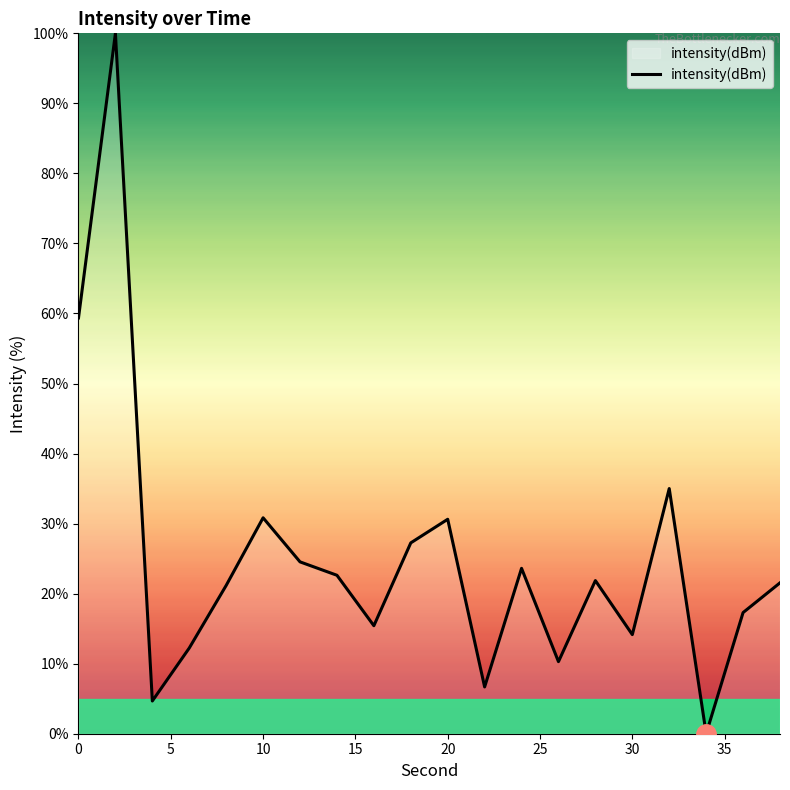

What is the maximum value shown in the chart?

100.0